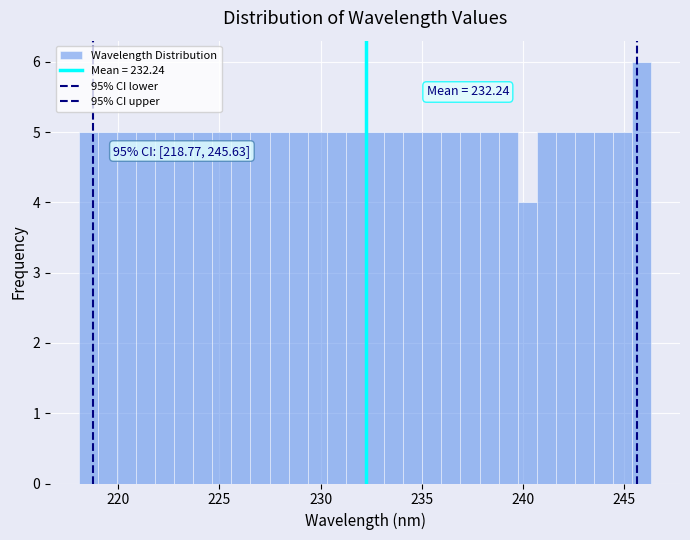

Read against the x-axis, roughly where is the centre of the tallest bar?

246.0